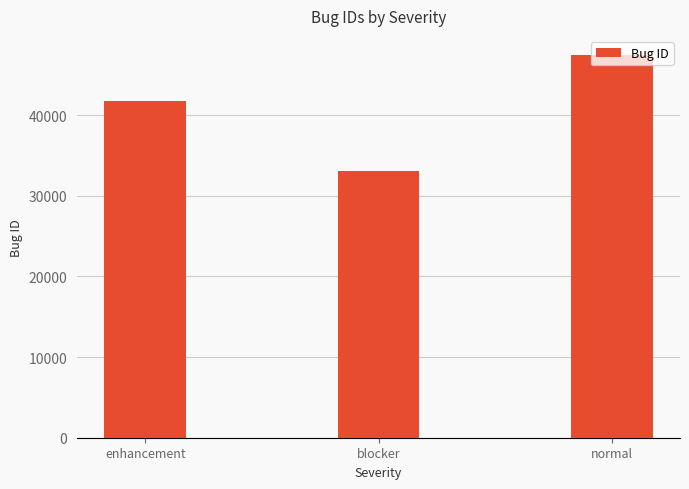

Count the number of categories in the chart.

3